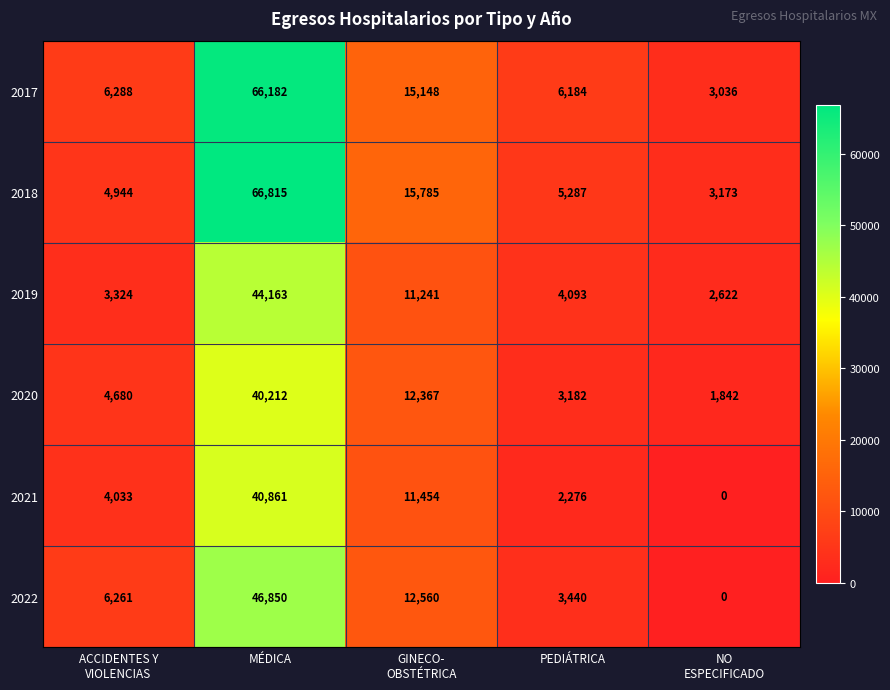

How many series are shown in this chart?

6